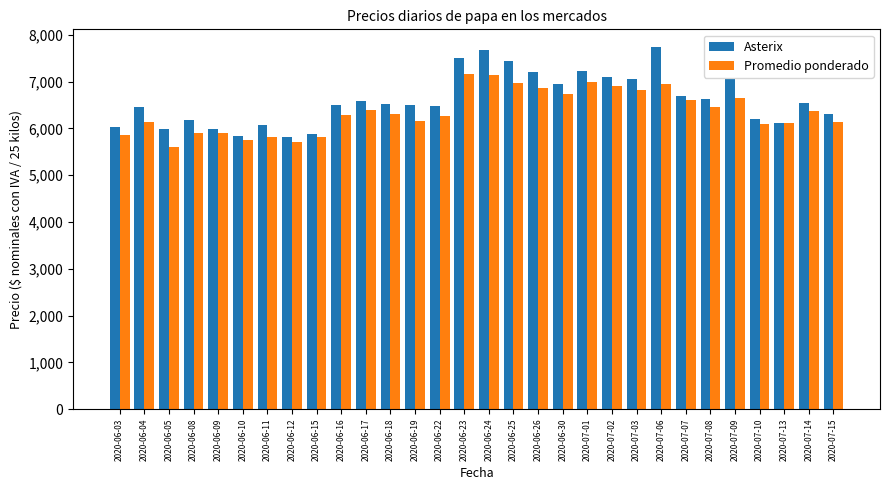

What is the minimum value for Asterix?

5810.0